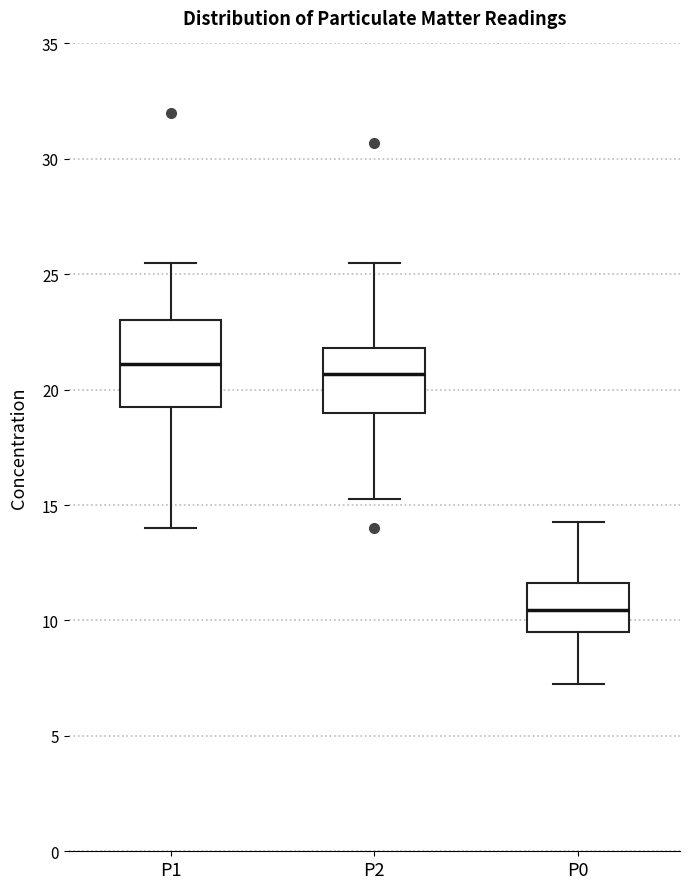

Which box is the tallest, from its lower edge to its upper edge?

P1